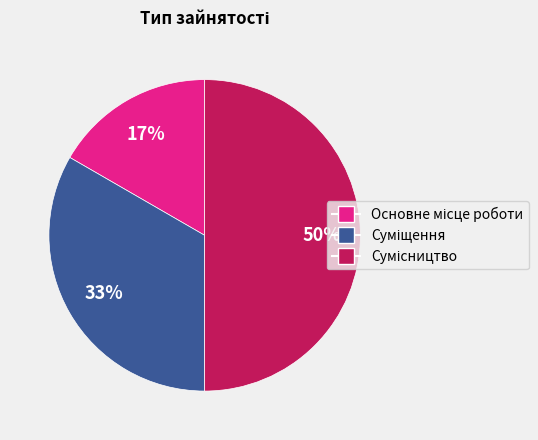

To the nearest percent, what is the difference between the largest and smallest slice percentages?

33%